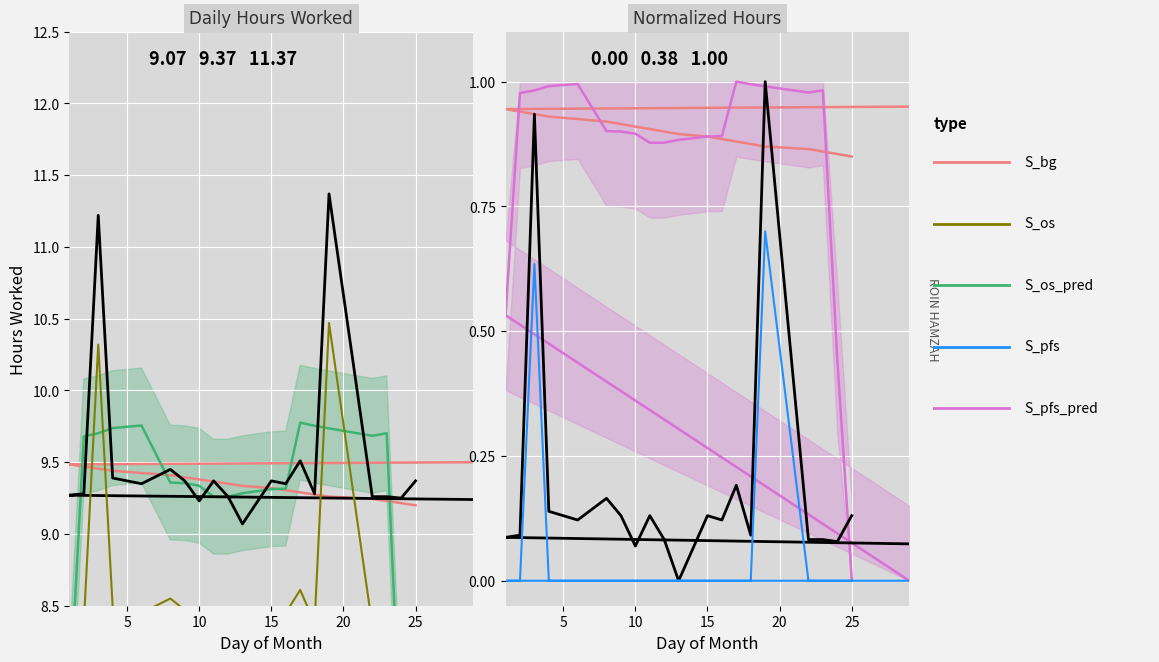

At which category does the chart reach its peak across all series?

19